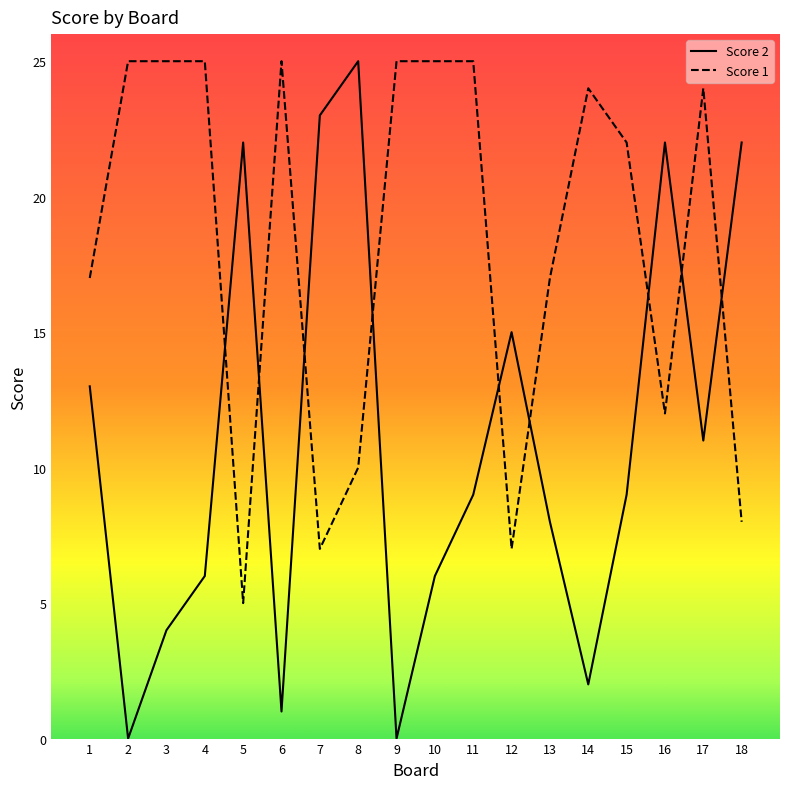

True or false: Score 2 has a value of 11 at 17.

True